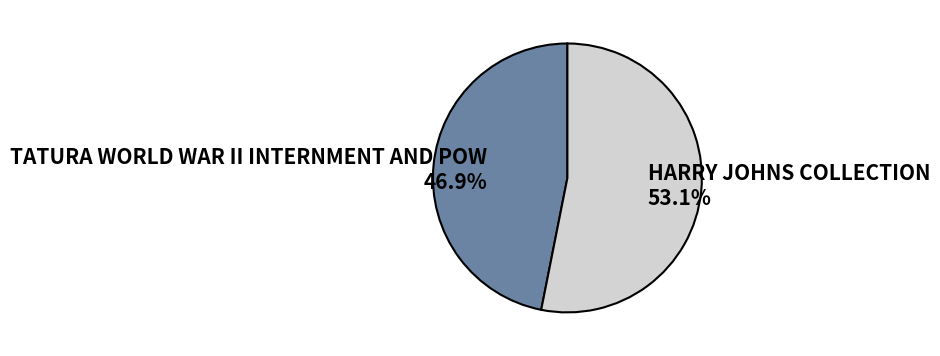

To the nearest percent, what is the difference between the largest and smallest slice percentages?

6%